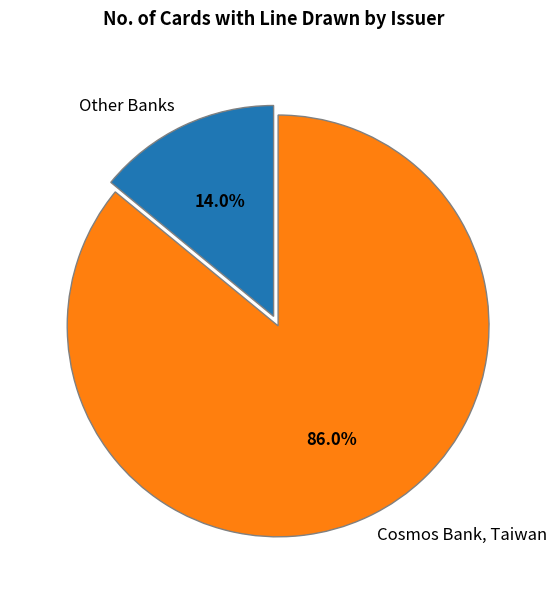

How many segments does this pie chart have?

2